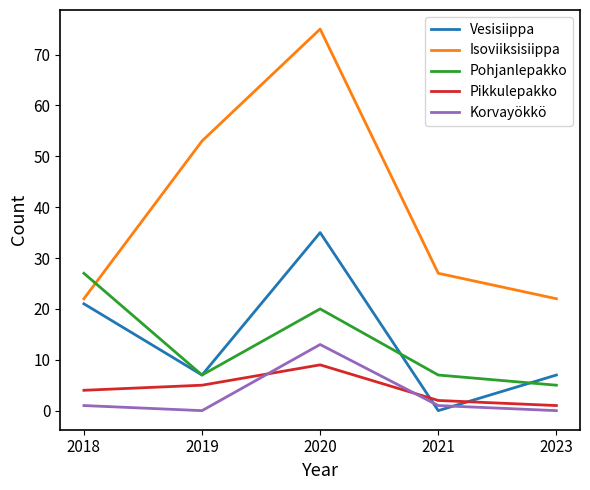

Rank the series by their maximum value, from highest to lowest.

Isoviiksisiippa, Vesisiippa, Pohjanlepakko, Korvayökkö, Pikkulepakko